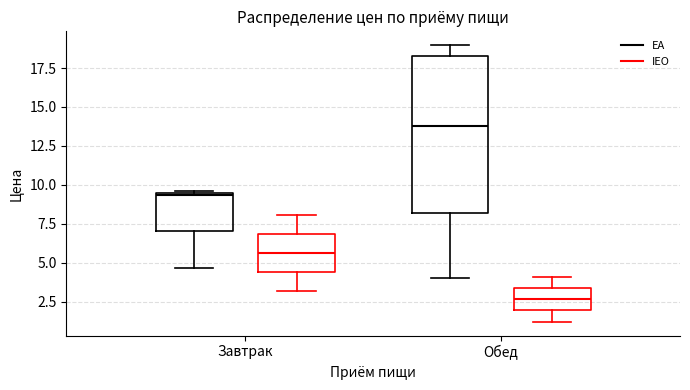

Comparing the boxes themselves (not the whiskers), which one is the tallest?

Обед (EA)